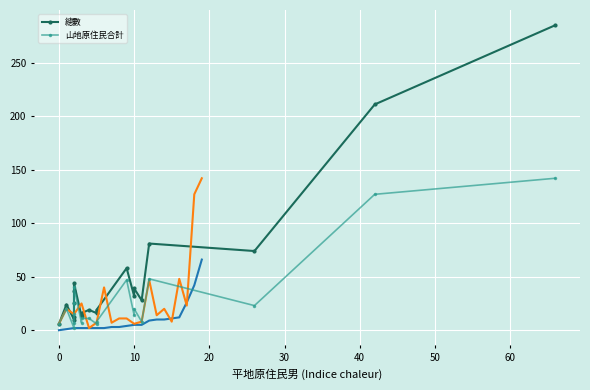

Is the value of 總數 at 18 greater than the value of 山地原住民合計 at 17?

Yes